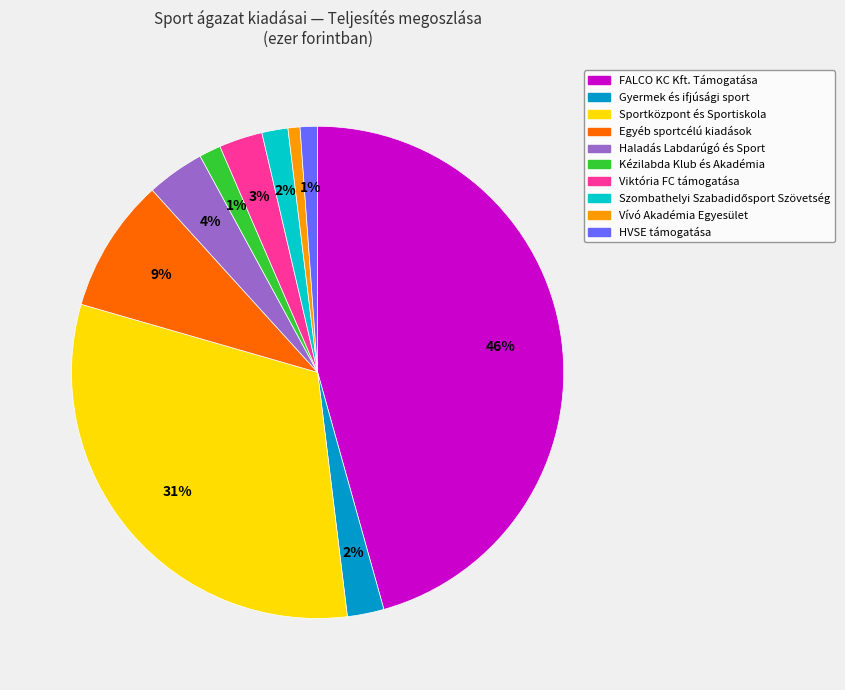

Which has a higher value, FALCO KC Kft. Támogatása or Sportközpont és Sportiskola?

FALCO KC Kft. Támogatása